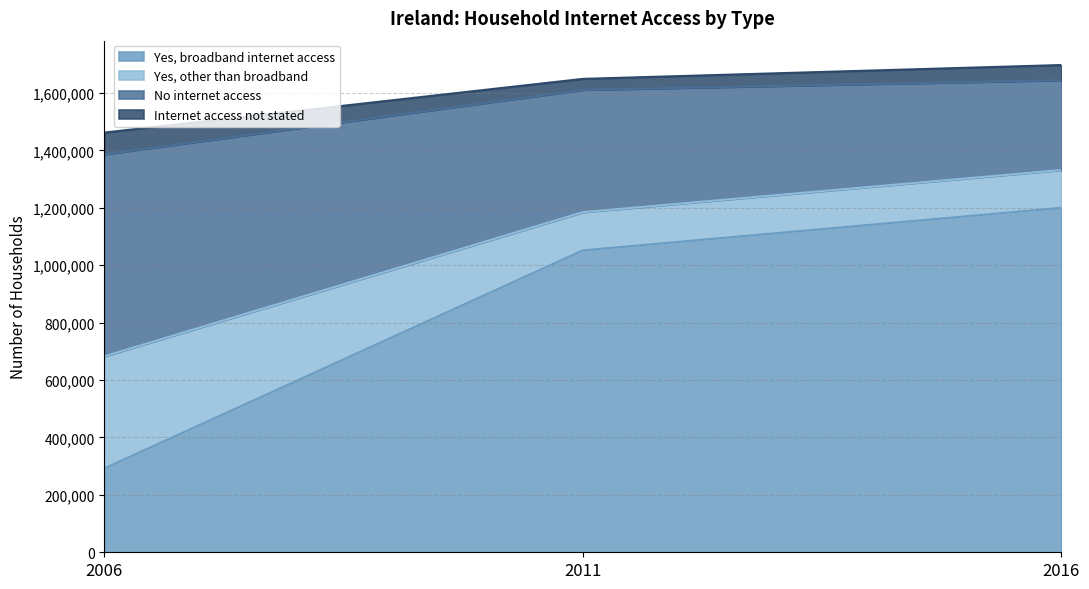

How many values in the No internet access series exceed 1184915?

1